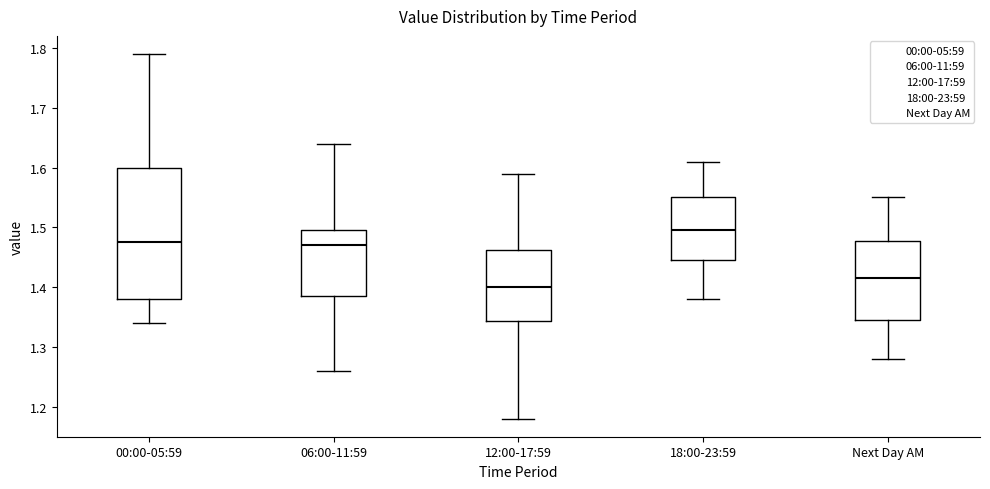

Where does the upper whisker of the box for Next Day AM end on the y-axis? The values are not printed on the chart, so give them approximately, as read against the axis.

1.55